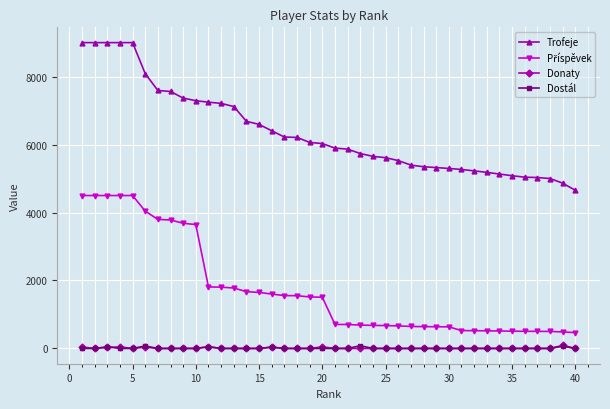

True or false: Trofeje and Donaty cross at least once.

False